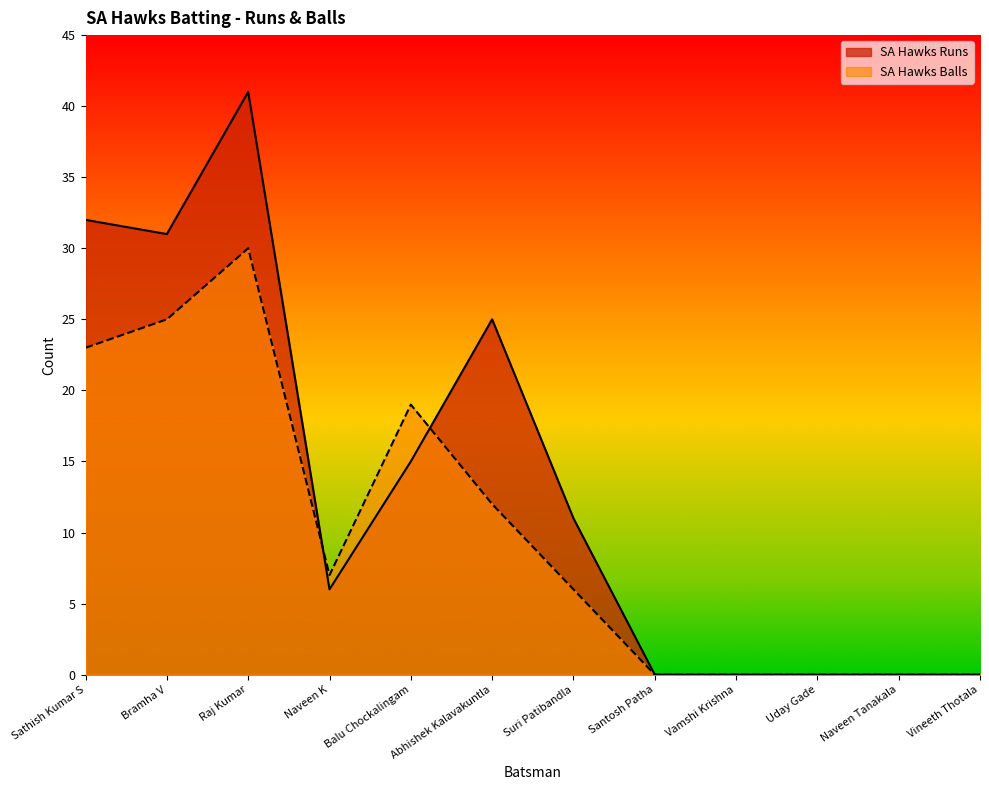

At which category does the chart reach its peak across all series?

Raj Kumar